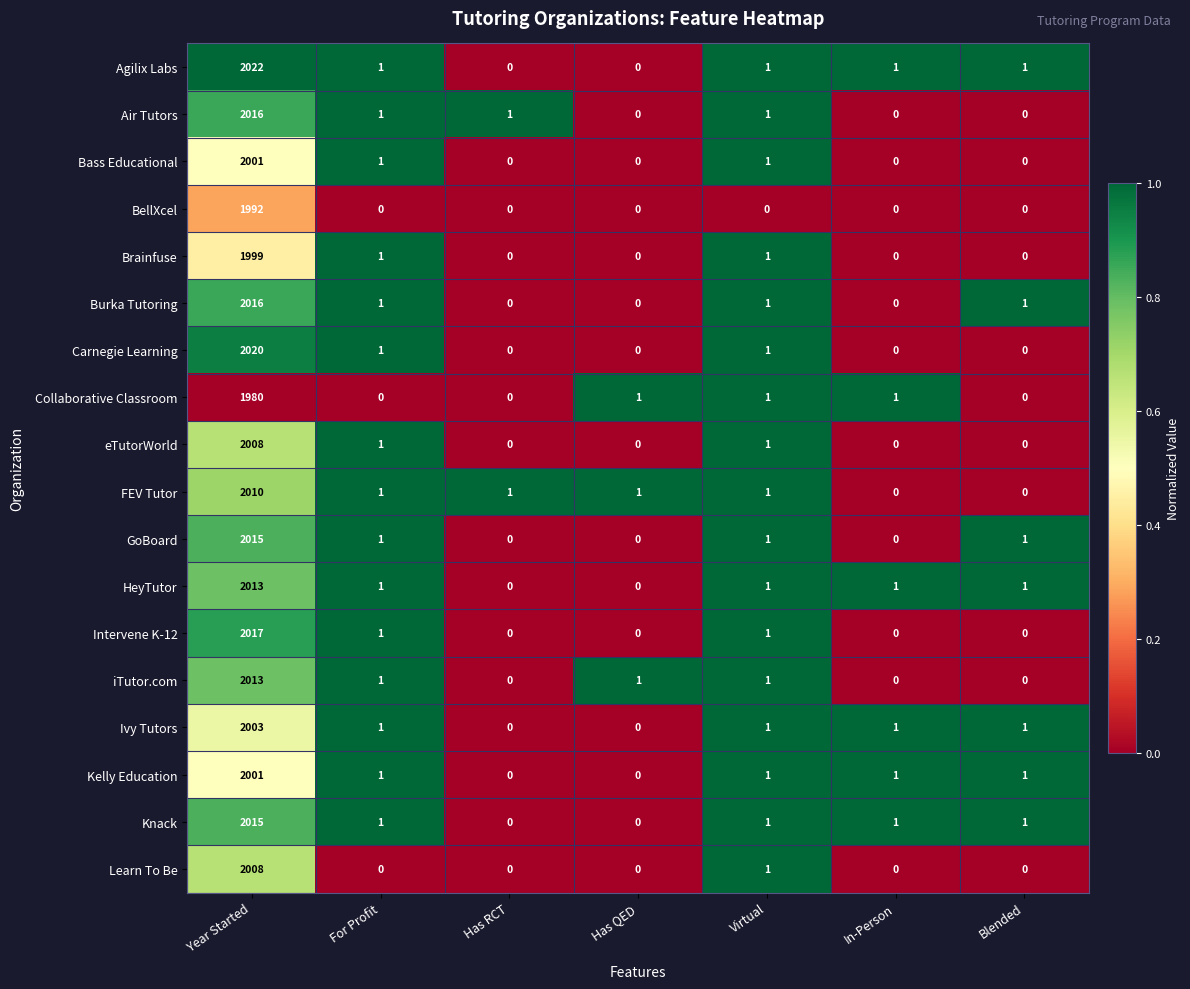

How many categories are shown in the chart?

7